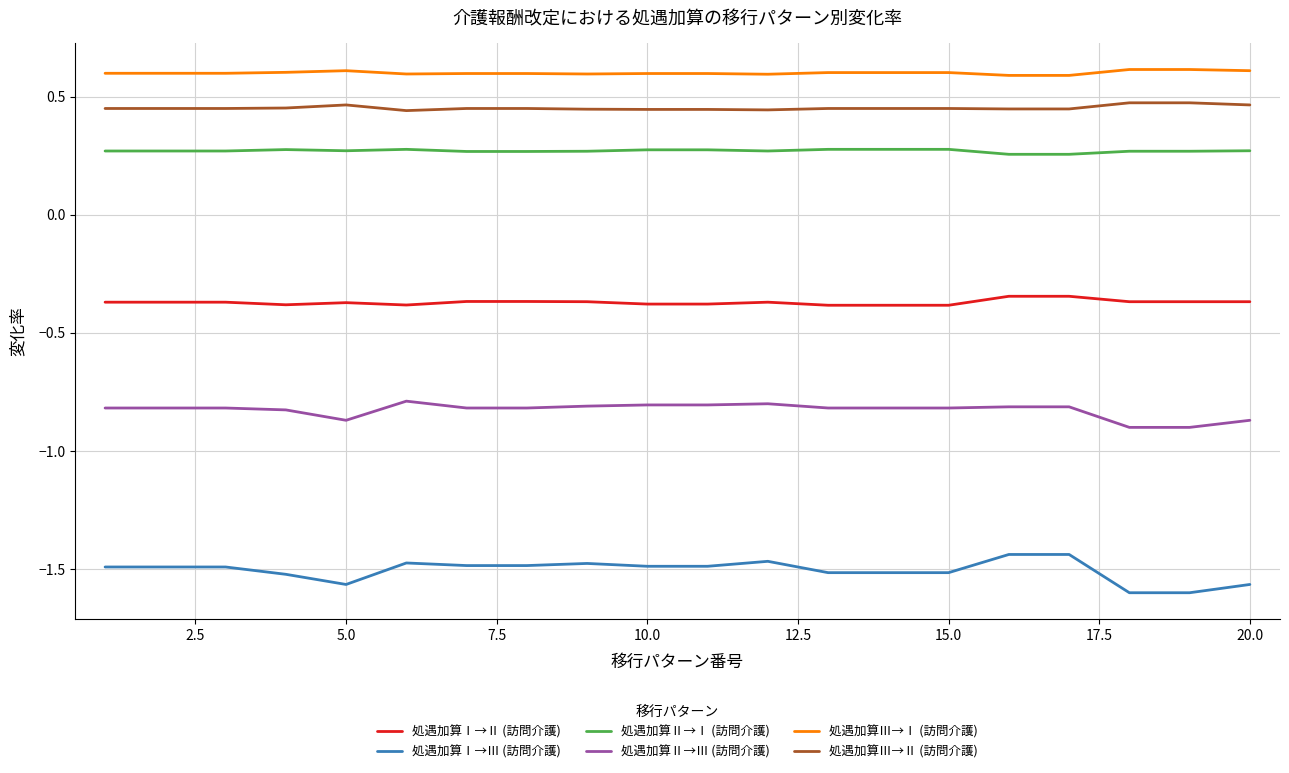

True or false: 処遇加算Ⅲ→Ⅰ (訪問介護) and 処遇加算Ⅱ→Ⅲ (訪問介護) intersect in this chart.

False